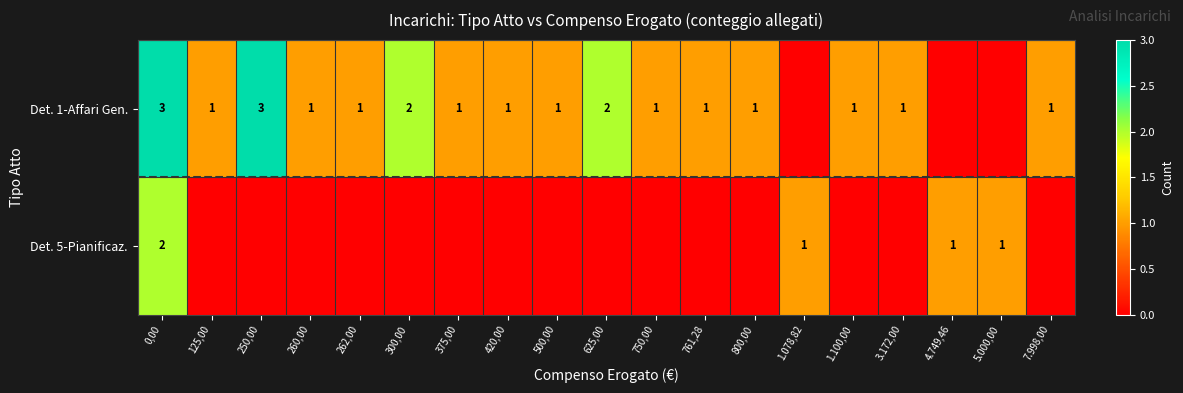

The value of Det. 5-Pianificaz. at 1.078,82 is 0. True or false?

False